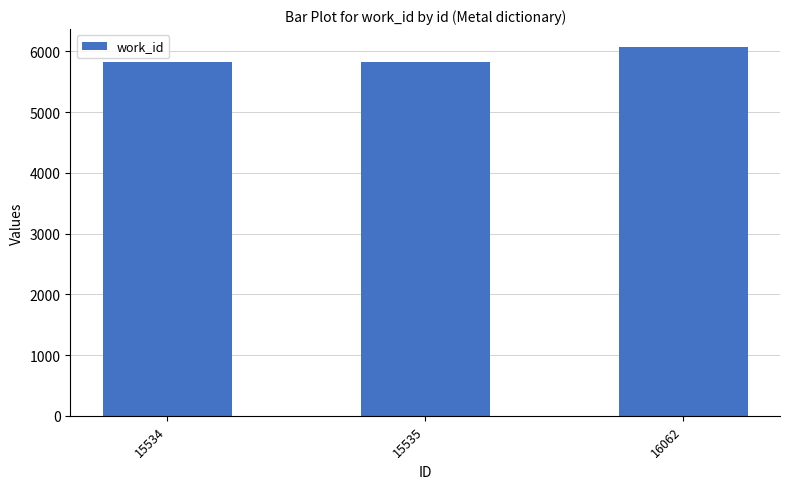

How many values are between 5820 and 6064?

3